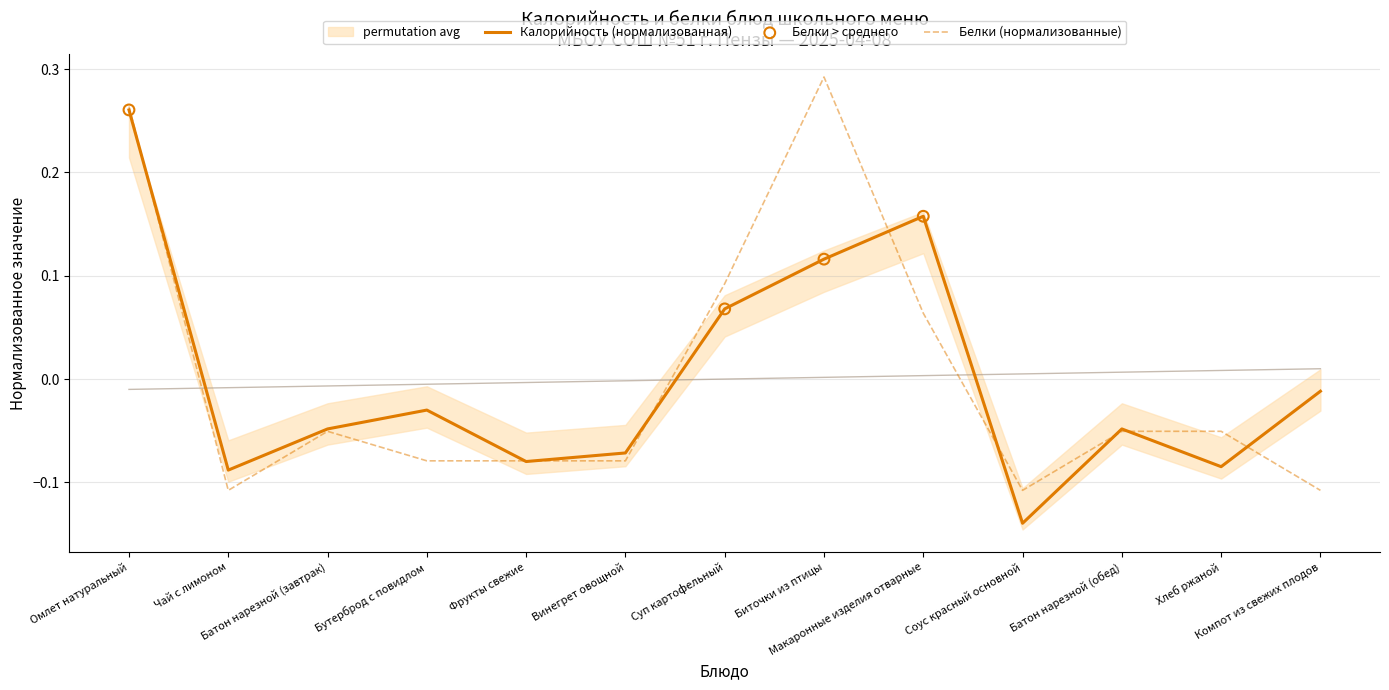

Which series contains the highest Y value?

Белки